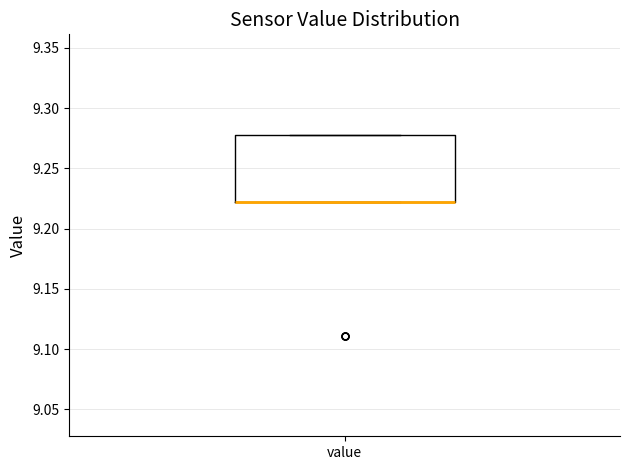

Read this box plot against the y-axis: the position of the median line, the range covered by the box, and the ends of both whiskers. The values are not printed on the chart, so give them approximately, as read against the axis.

median 9.22 (drawn on the box's lower edge), box 9.22 to 9.28, whiskers 9.22 to 9.28